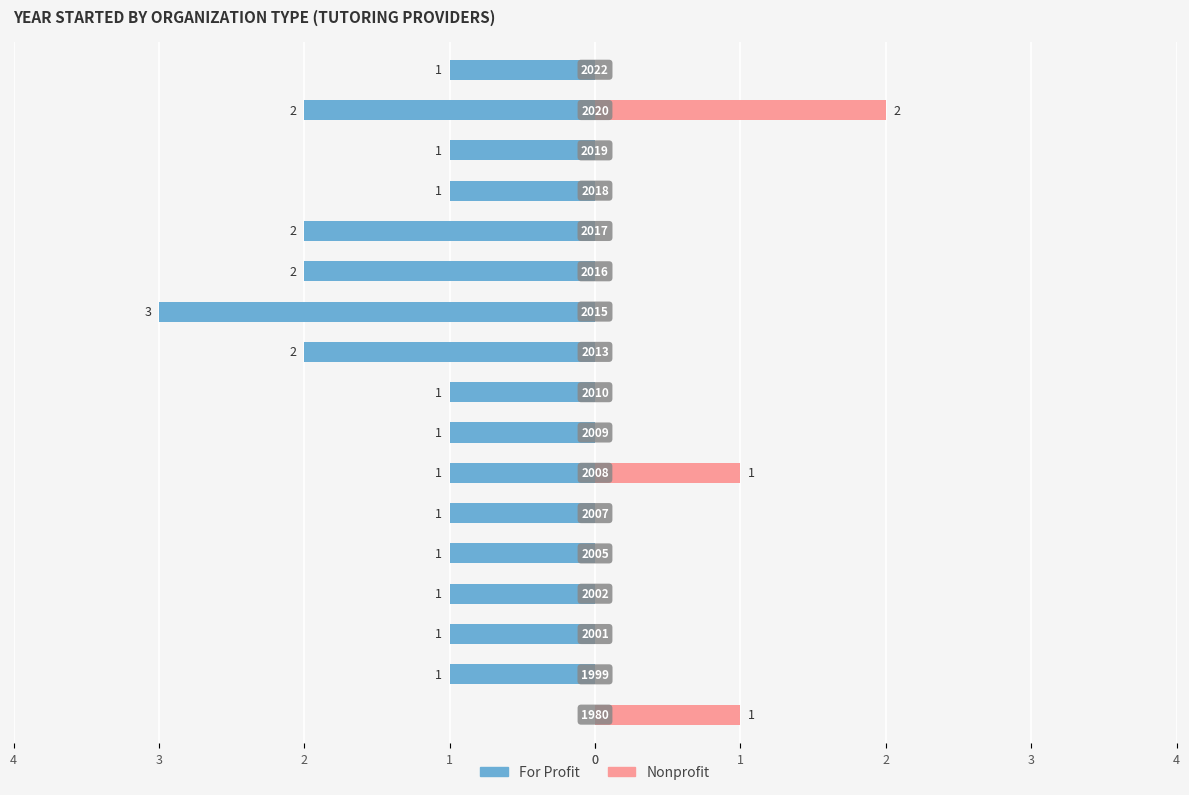

What is the difference between the highest and lowest values at 3?

1